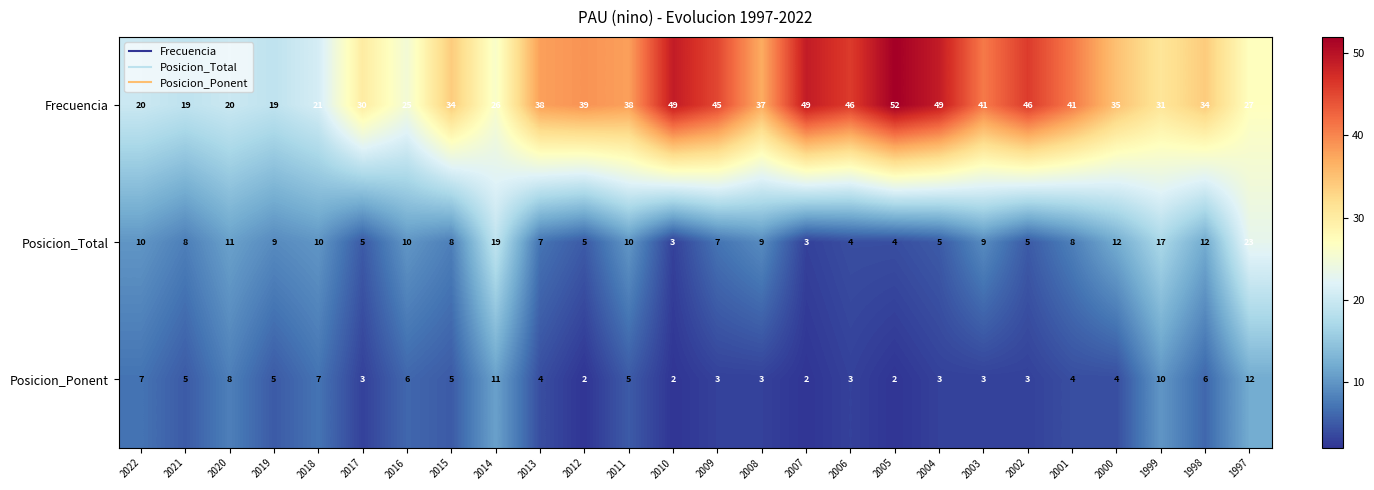

Which series has the widest spread of values?

Frecuencia